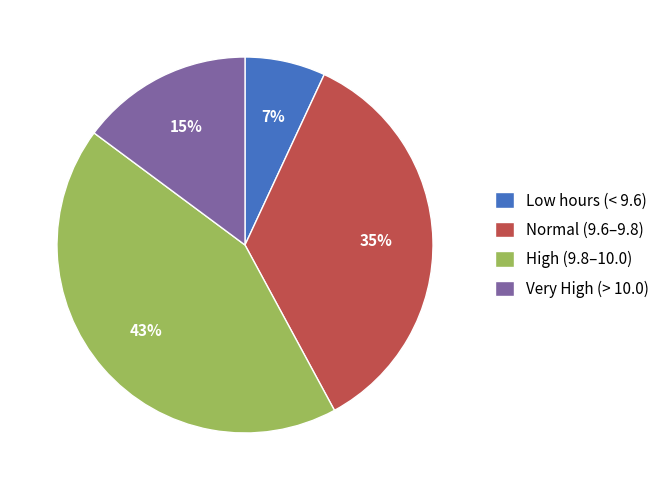

Is there any slice that represents more than half of the pie?

No